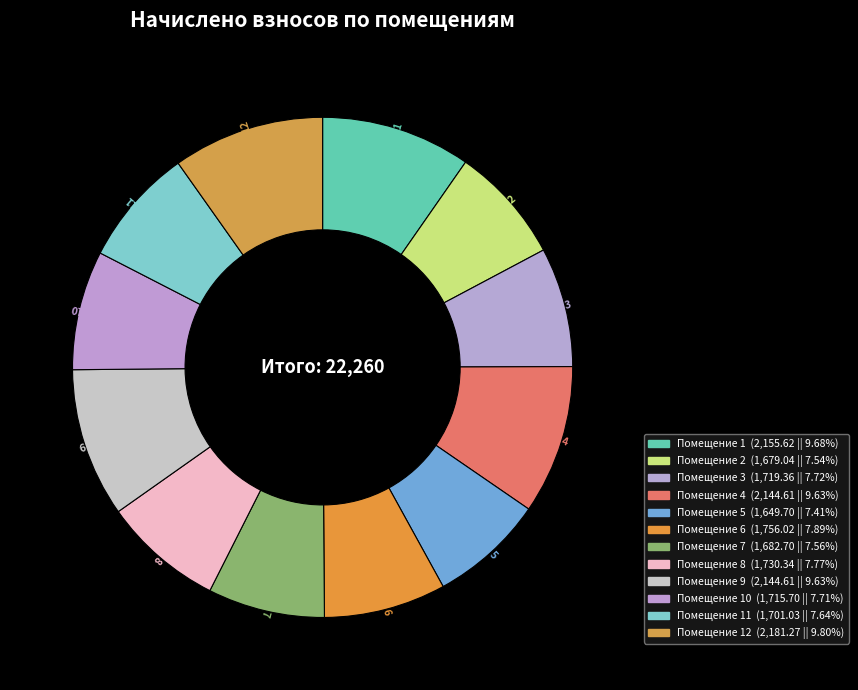

Which slice is the largest?

12